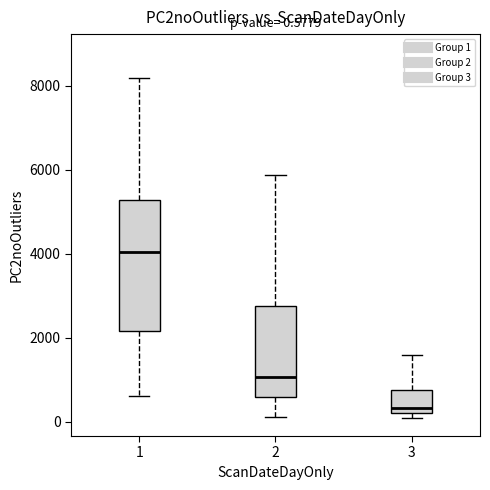

Which box has the lowest median line?

3